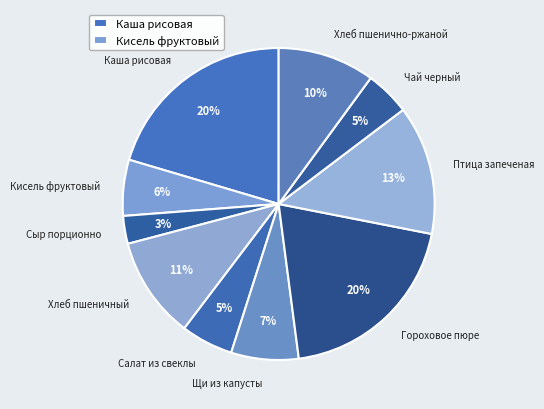

Does Щи из капусты account for over 50% of the chart?

No